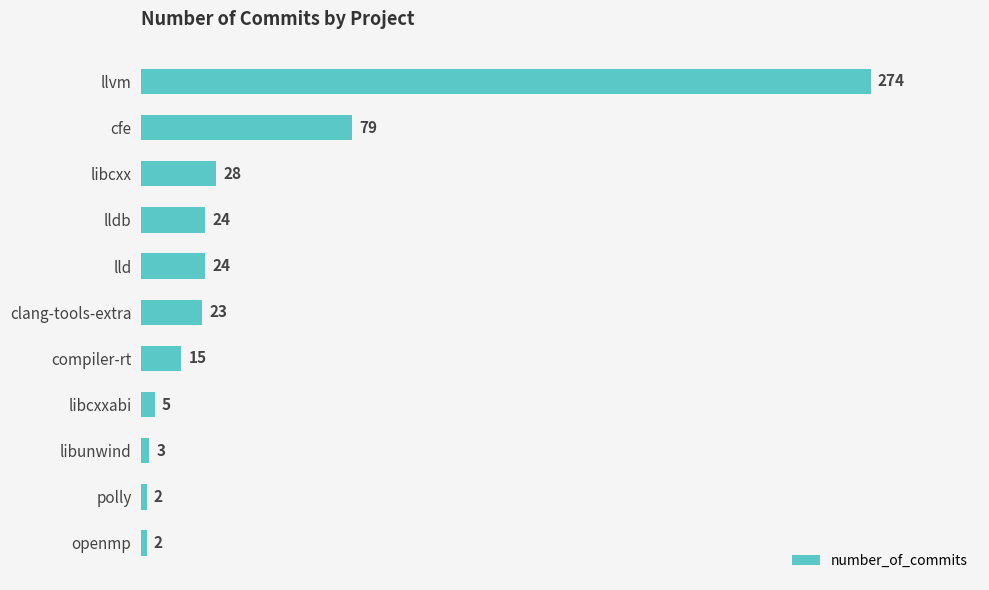

Are the bars grouped side by side (vs. stacked)?

No